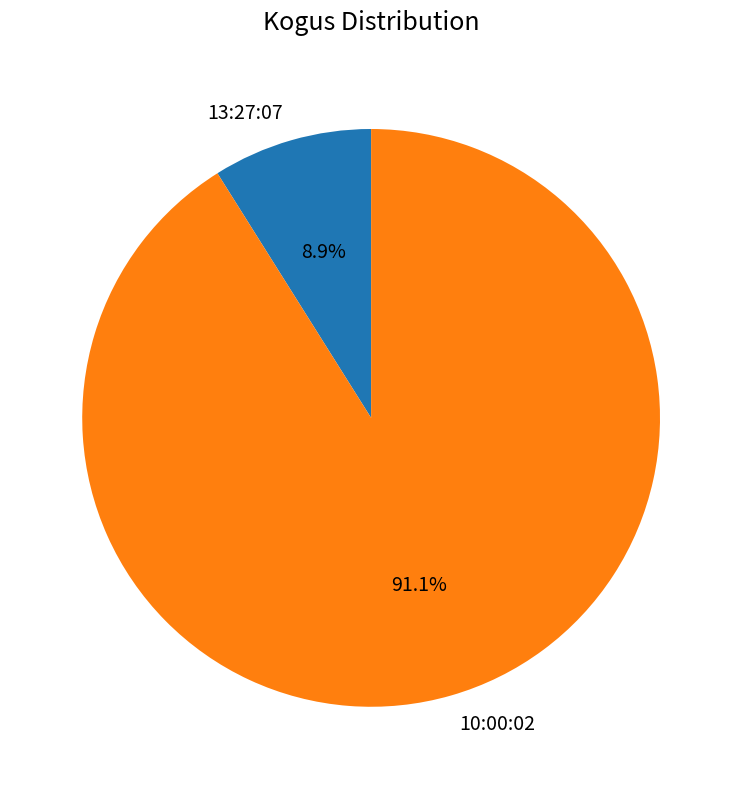

How many slices are in this pie chart?

2